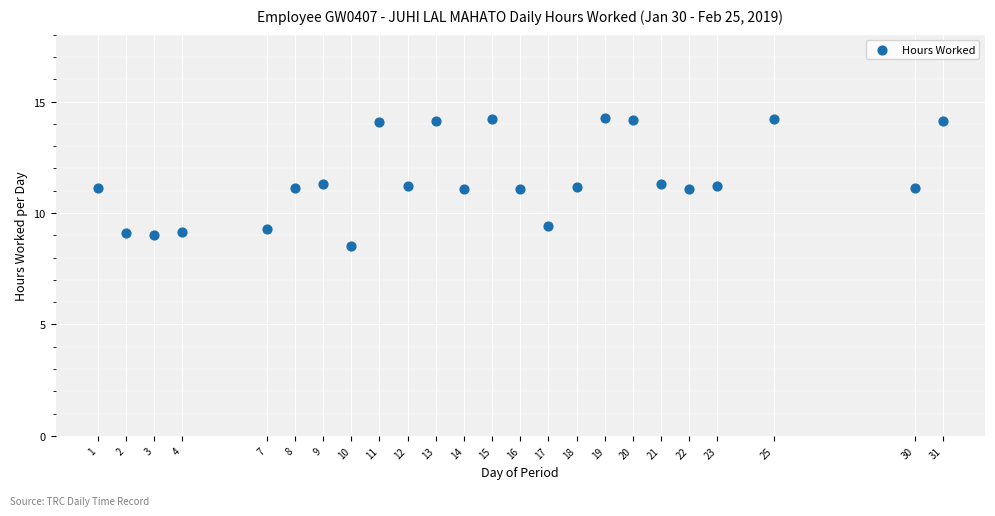

What is the range of Y values (max minus min)?

5.7